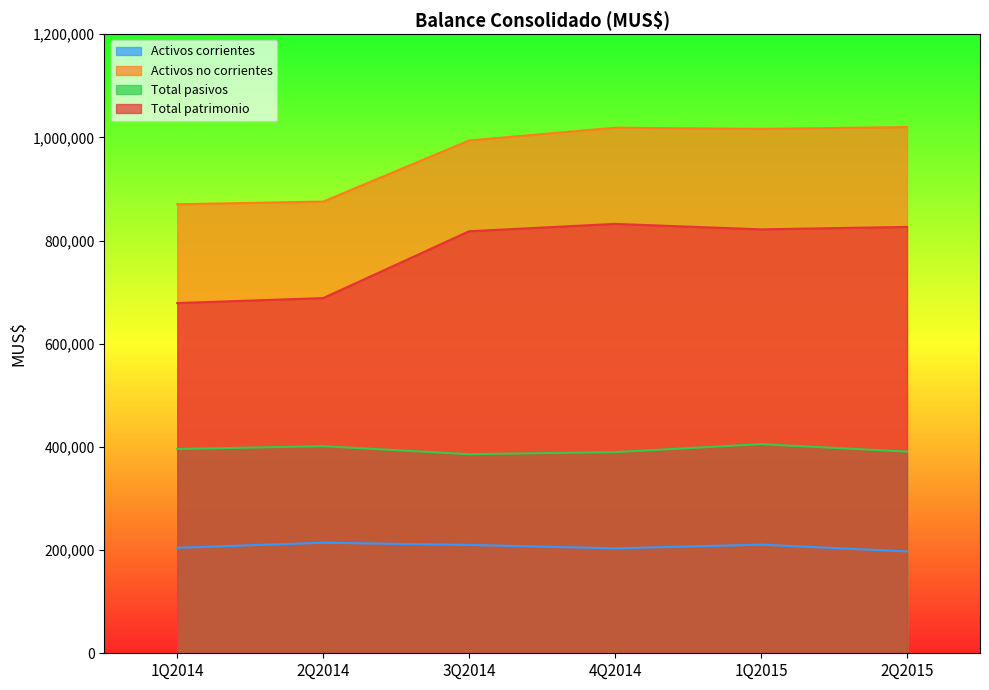

True or false: Activos corrientes and Total pasivos cross at least once.

False